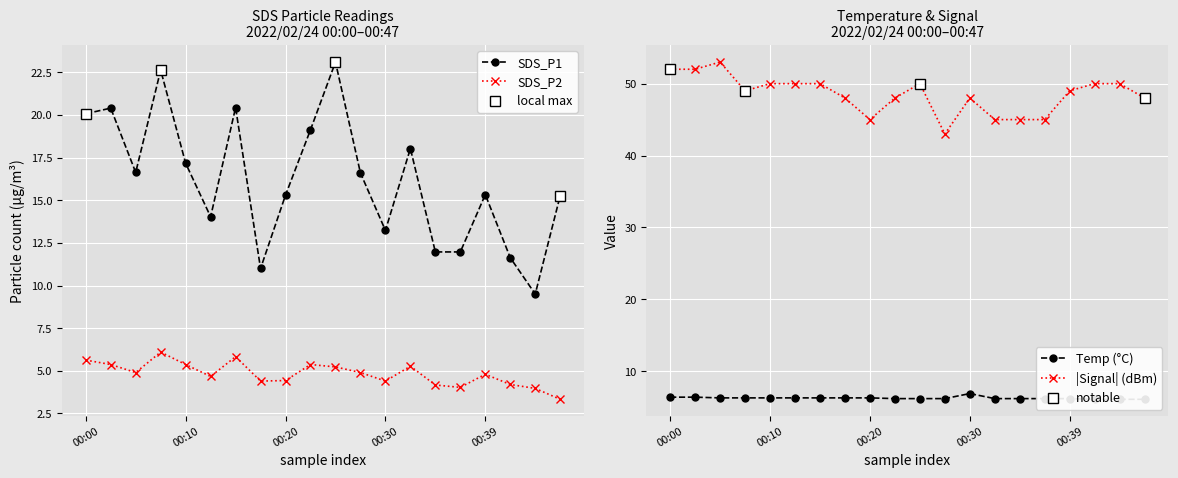

Which series has the widest spread of values?

SDS_P1